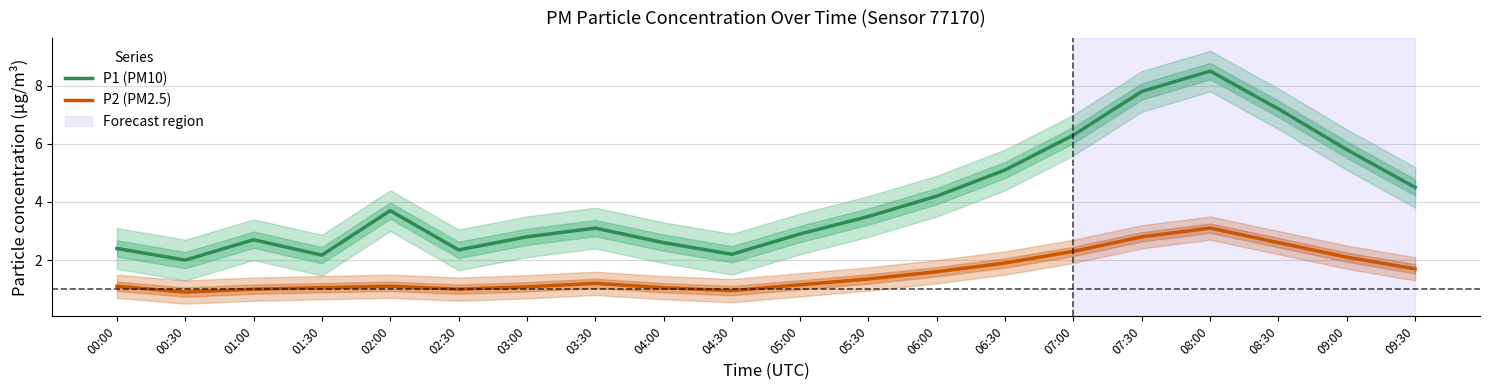

Is it true that P2 (PM2.5) equals 1.0 at 02:30?

True